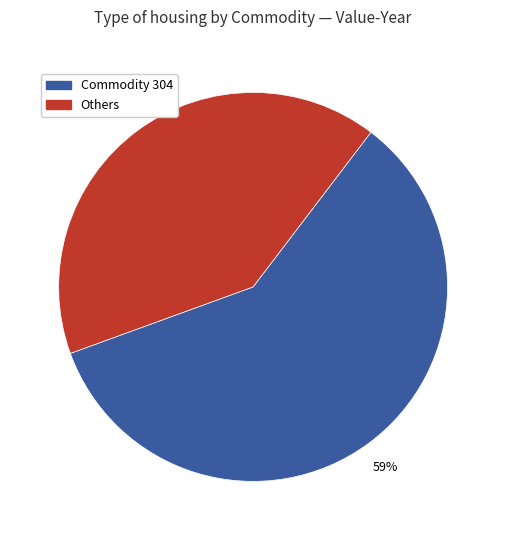

Is there a majority slice in this chart?

Yes